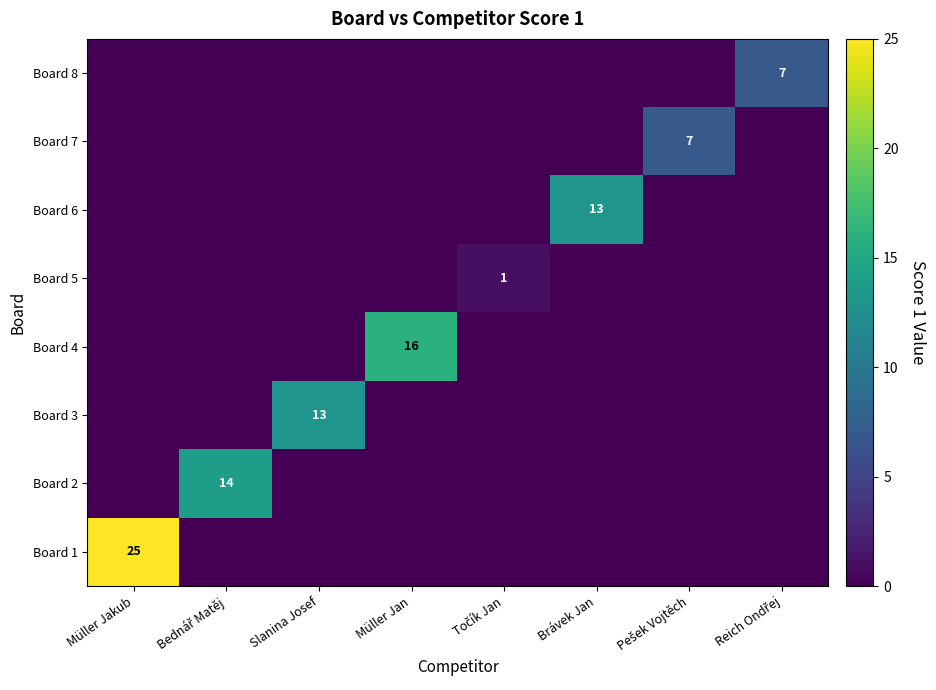

Between Müller Jan and Brávek Jan, which is larger?

Müller Jan